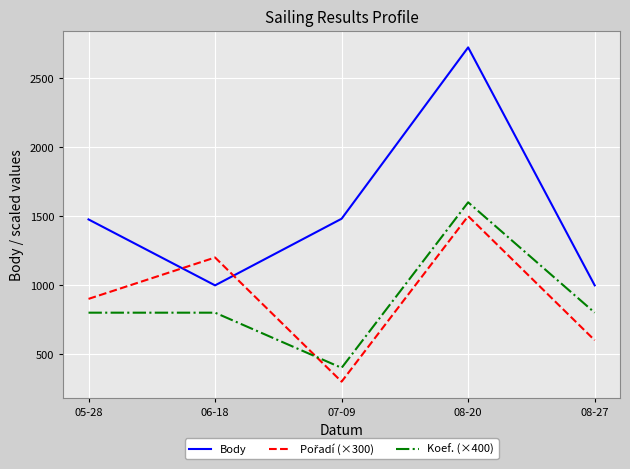

True or false: Body and Koef. (×400) cross at least once.

False